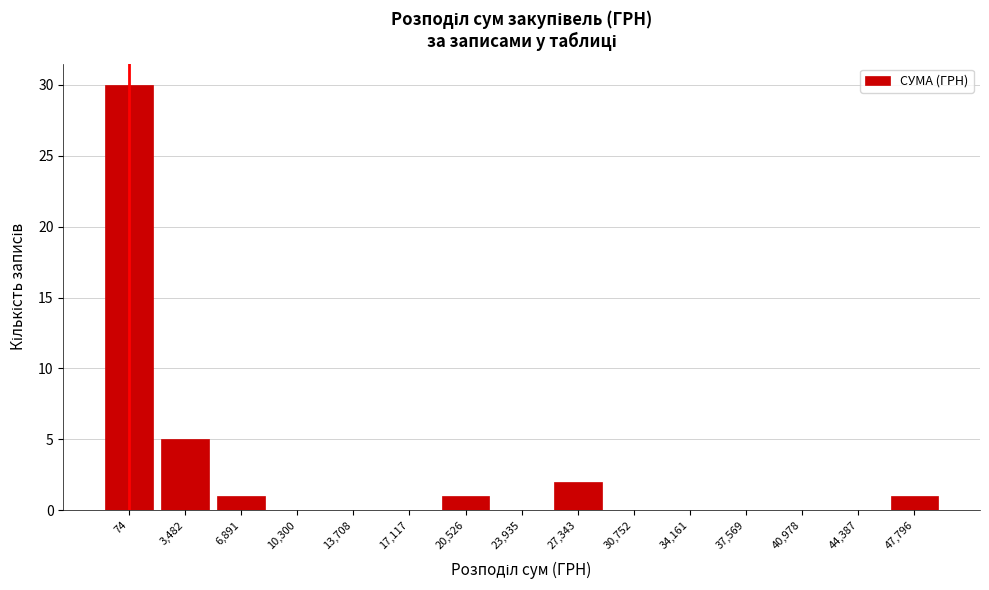

Reading left to right, what are all the values shown in this chart?

74=30	3,482=5	6,891=1	10,300=0	13,708=0	17,117=0	20,526=1	23,935=0	27,343=2	30,752=0	34,161=0	37,569=0	40,978=0	44,387=0	47,796=1